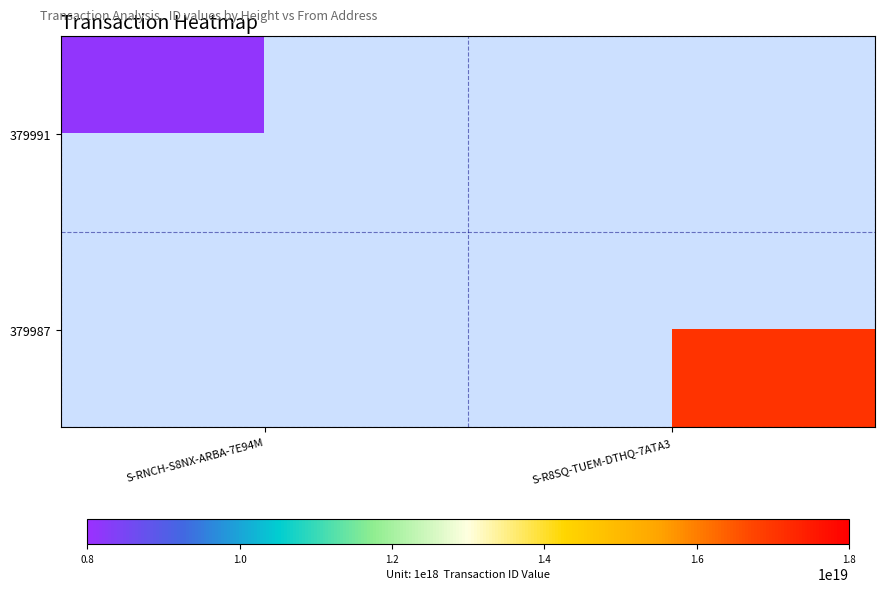

At S-RNCH-S8NX-ARBA-7E94M, list the series in order from smallest to largest.

379991, 379987